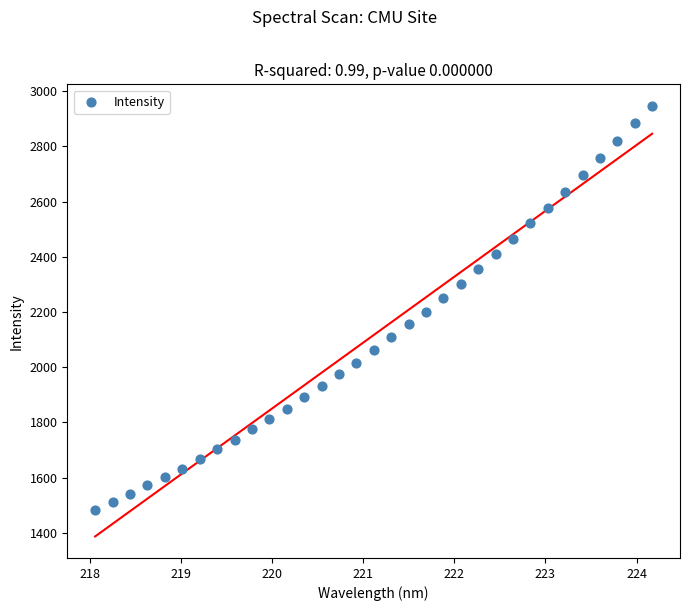

What is the range of Y values (max minus min)?

1462.5